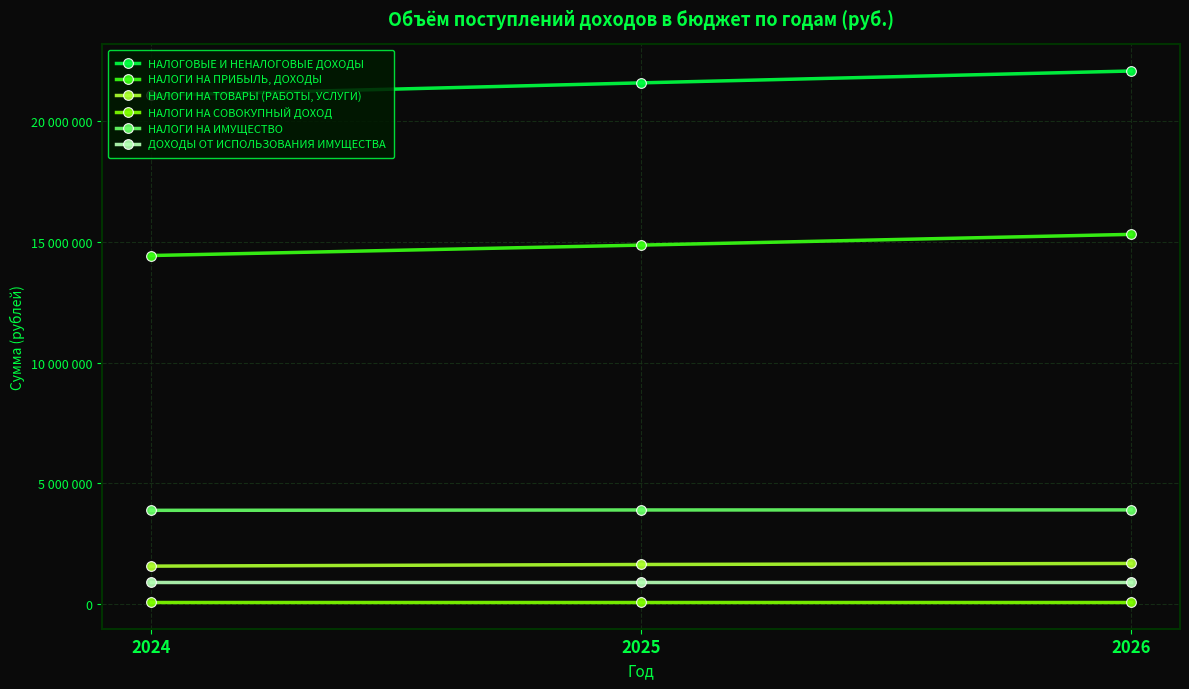

Rank the series at 2025 from highest to lowest value.

НАЛОГОВЫЕ И НЕНАЛОГОВЫЕ ДОХОДЫ, НАЛОГИ НА ПРИБЫЛЬ, ДОХОДЫ, НАЛОГИ НА ИМУЩЕСТВО, НАЛОГИ НА ТОВАРЫ (РАБОТЫ, УСЛУГИ), ДОХОДЫ ОТ ИСПОЛЬЗОВАНИЯ ИМУЩЕСТВА, НАЛОГИ НА СОВОКУПНЫЙ ДОХОД